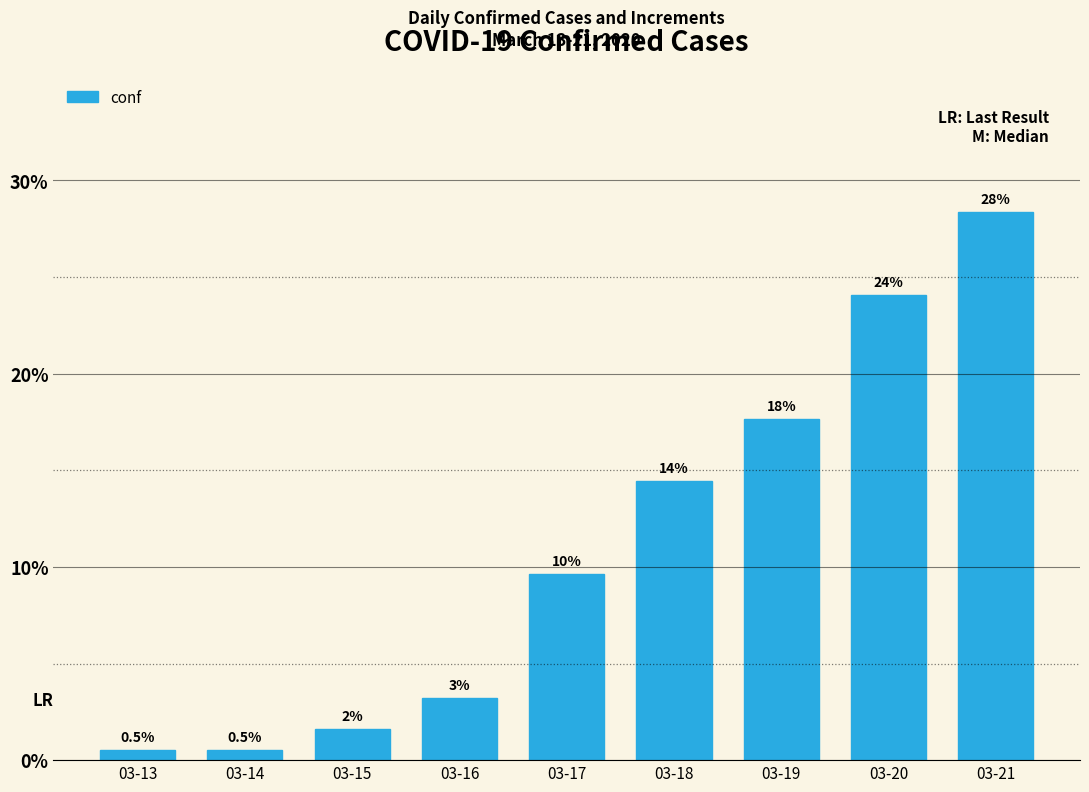

Reading left to right, what are all the values shown in this chart?

0.5	0.5	1.6	3.2	9.6	14.4	17.6	24.1	28.3